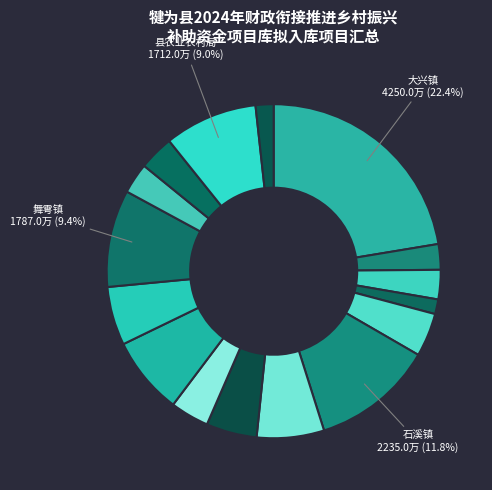

Count the number of slices in the pie.

16